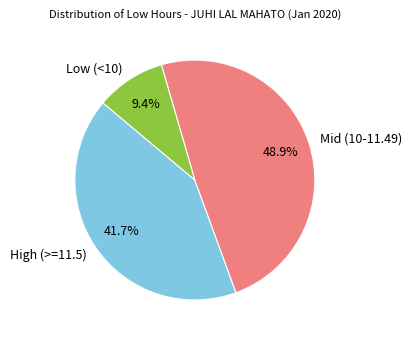

Which category has the biggest portion of the pie?

Mid (10-11.49)